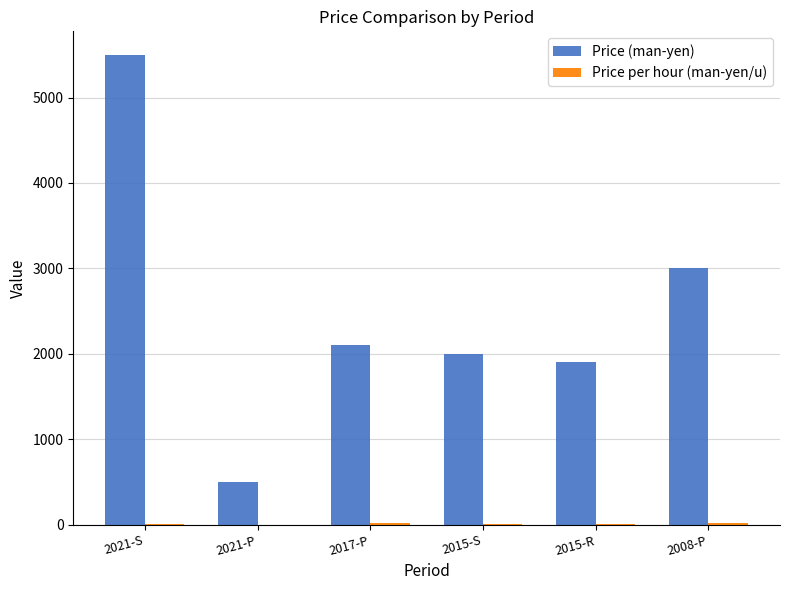

Is it true that Price (man-yen) equals 2100.0 at 2017-P?

True